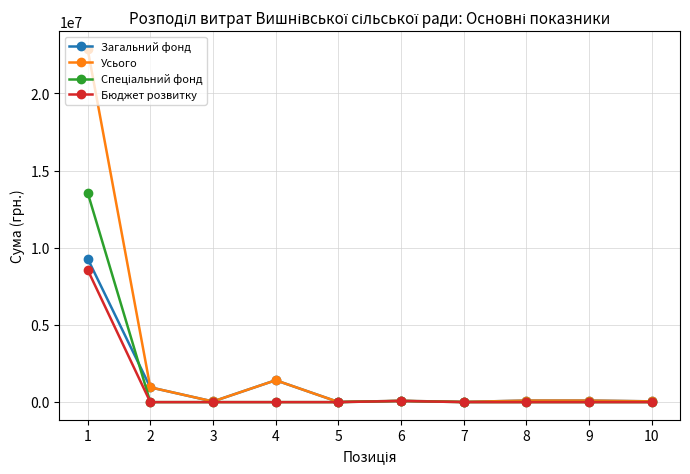

Which series has the largest range (max minus min)?

Усього